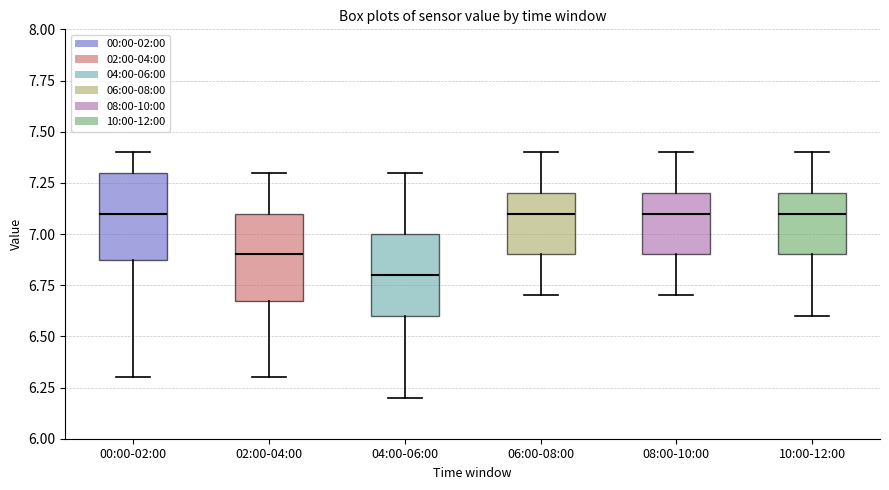

Reading left to right, read every box against the y-axis: the position of its median line, the range the box covers, and the ends of its whiskers. The values are not printed on the chart, so give them approximately, as read against the axis.

00:00-02:00: median 7.1, box 6.9 to 7.3, whiskers 6.3 to 7.4
02:00-04:00: median 6.9, box 6.7 to 7.1, whiskers 6.3 to 7.3
04:00-06:00: median 6.8, box 6.6 to 7.0, whiskers 6.2 to 7.3
06:00-08:00: median 7.1, box 6.9 to 7.2, whiskers 6.7 to 7.4
08:00-10:00: median 7.1, box 6.9 to 7.2, whiskers 6.7 to 7.4
10:00-12:00: median 7.1, box 6.9 to 7.2, whiskers 6.6 to 7.4